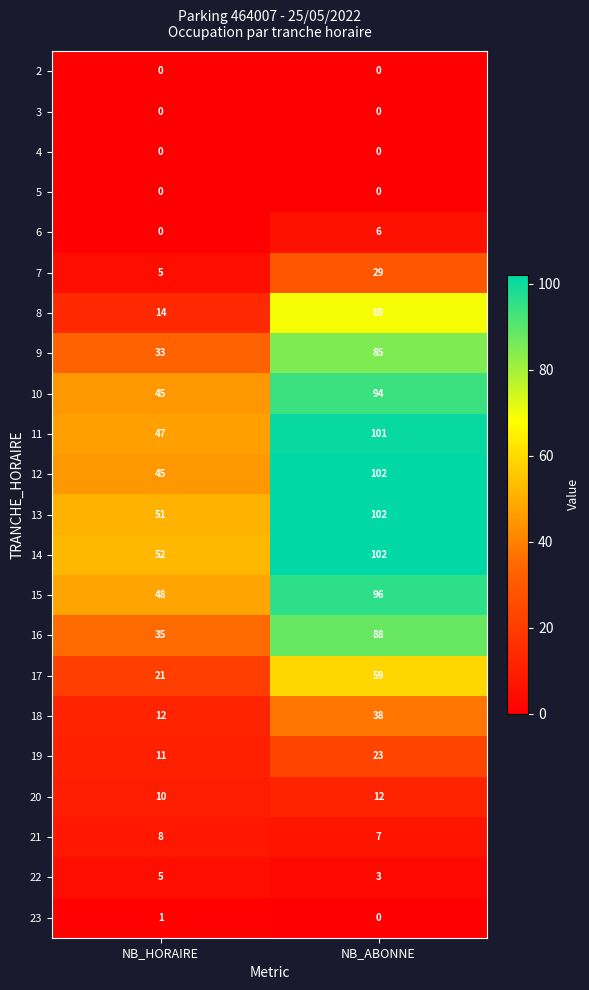

Which series has the widest spread of values?

12